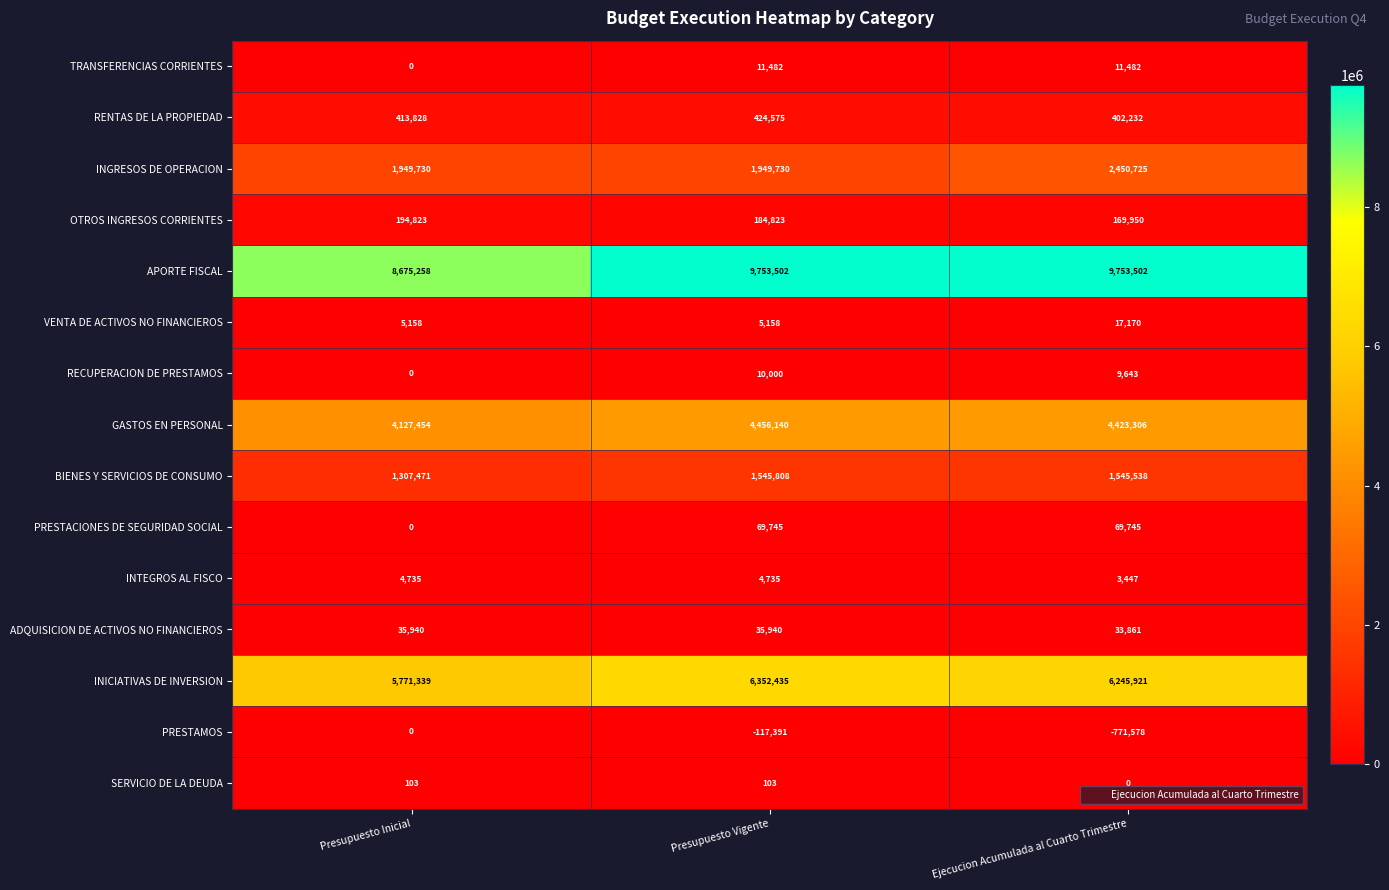

True or false: ADQUISICION DE ACTIVOS NO FINANCIEROS has a value of 46904 at Ejecucion Acumulada al Cuarto Trimestre.

False